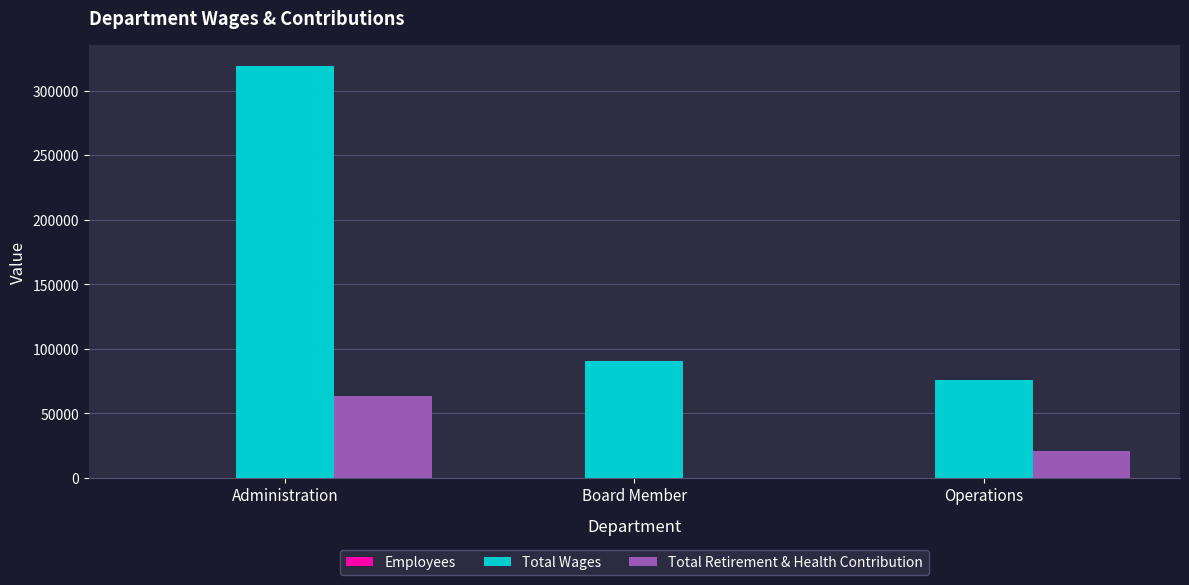

How many distinct data groups are displayed?

3